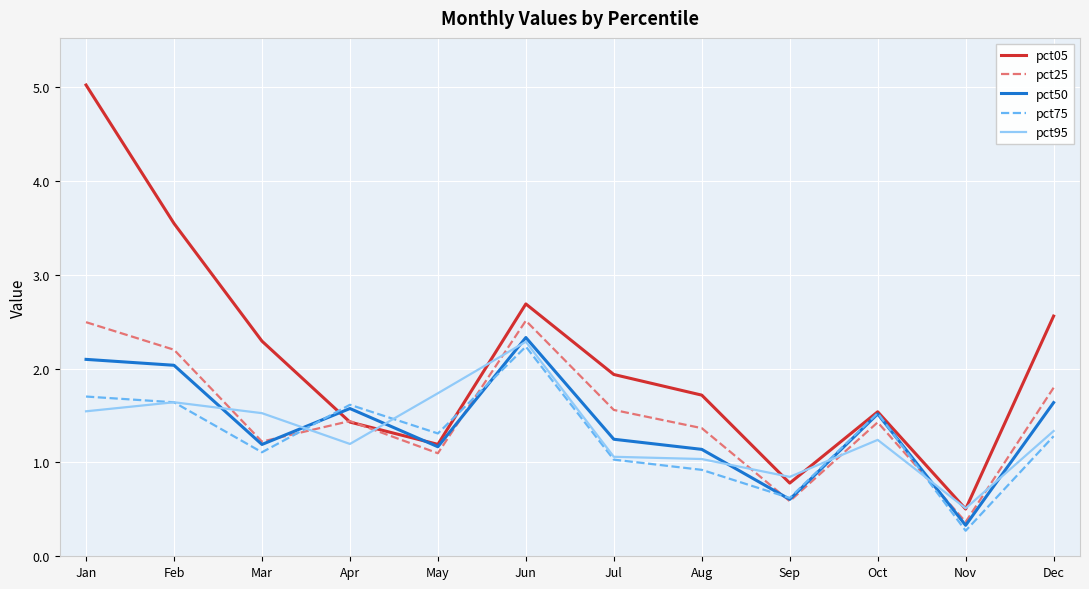

Which series has the largest range (max minus min)?

pct05